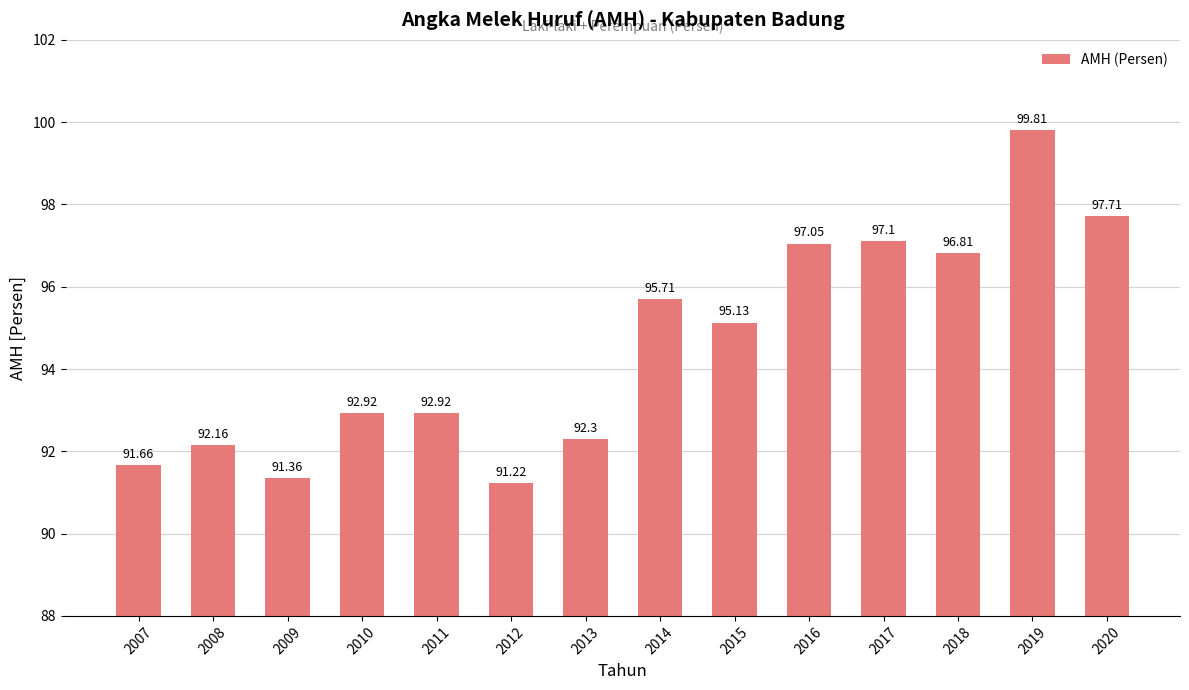

Which category has the highest value across all series?

2019